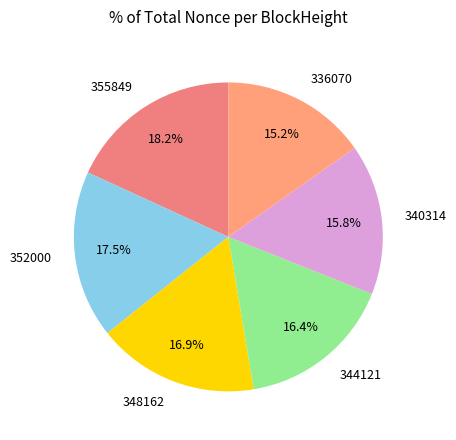

To the nearest percent, what is the difference between the largest and smallest slice percentages?

3%